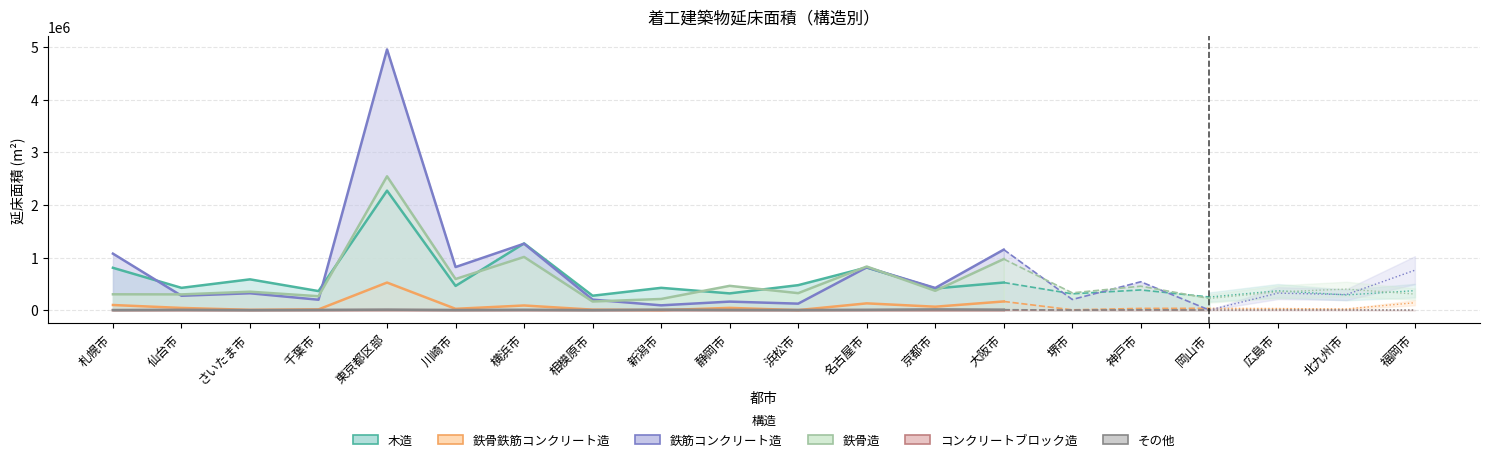

True or false: 鉄骨造 and 鉄骨鉄筋コンクリート造 intersect in this chart.

False